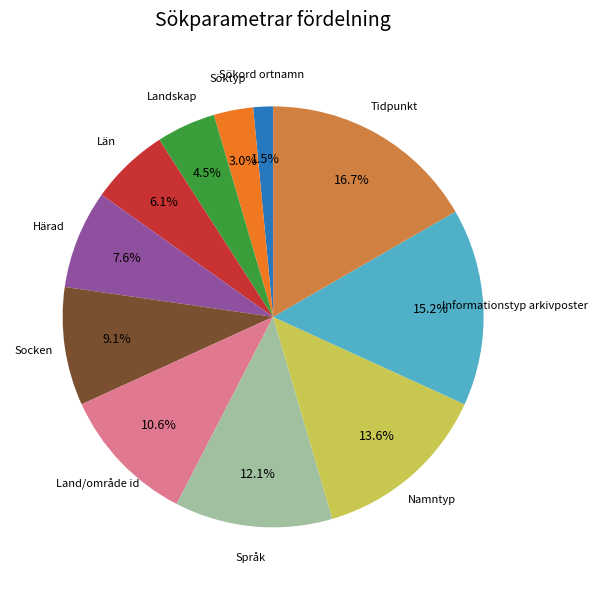

Is there a majority slice in this chart?

No